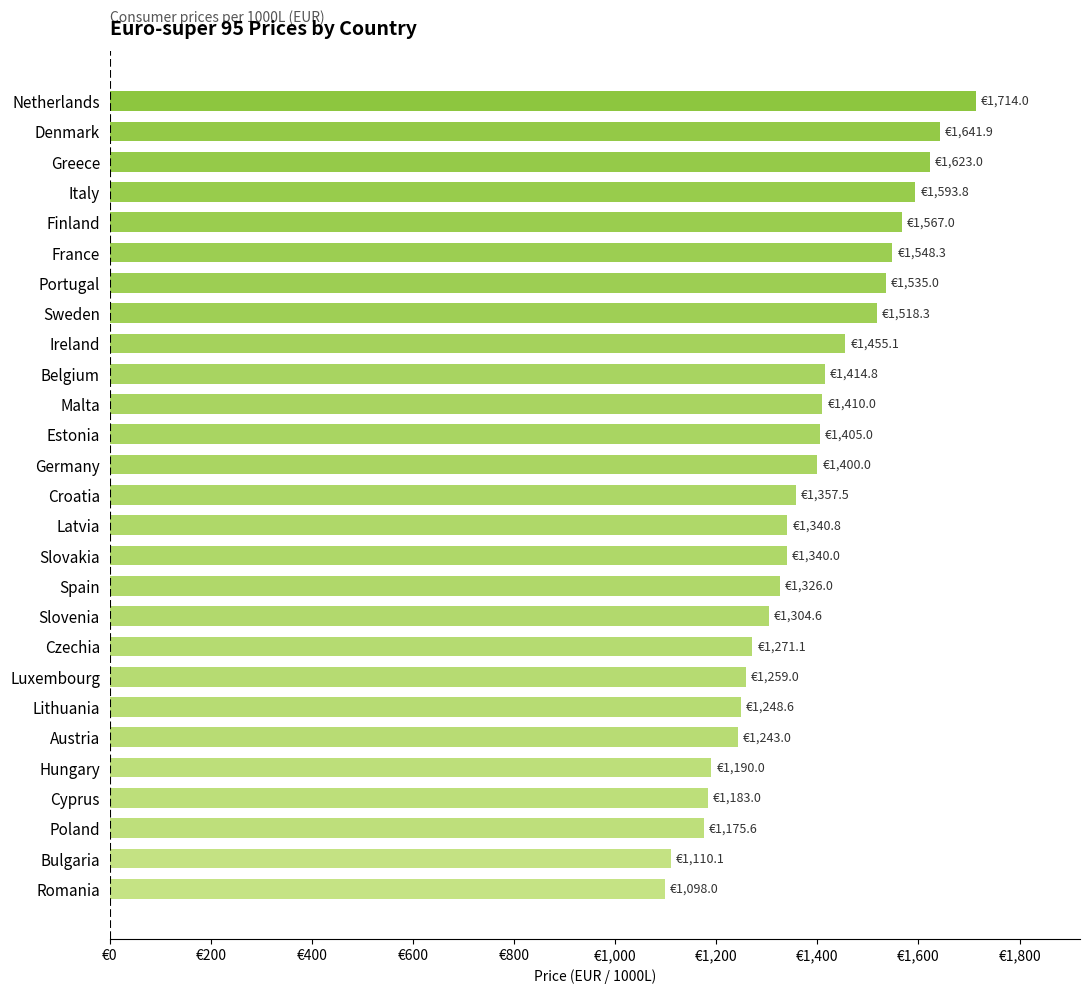

Are the bars horizontal?

Yes